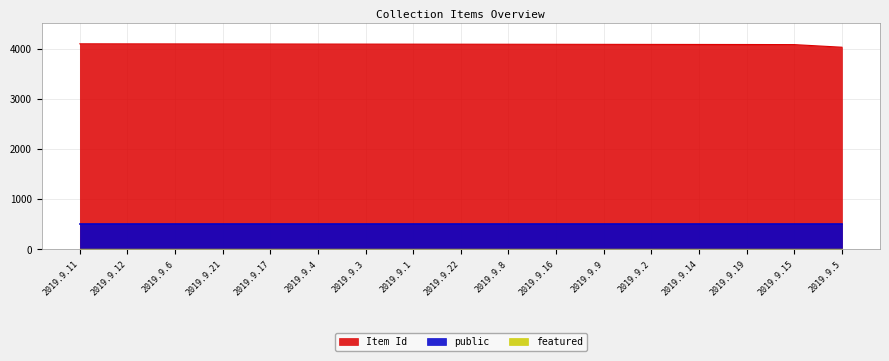

At which category is the sum across all series the highest?

2019.9.11